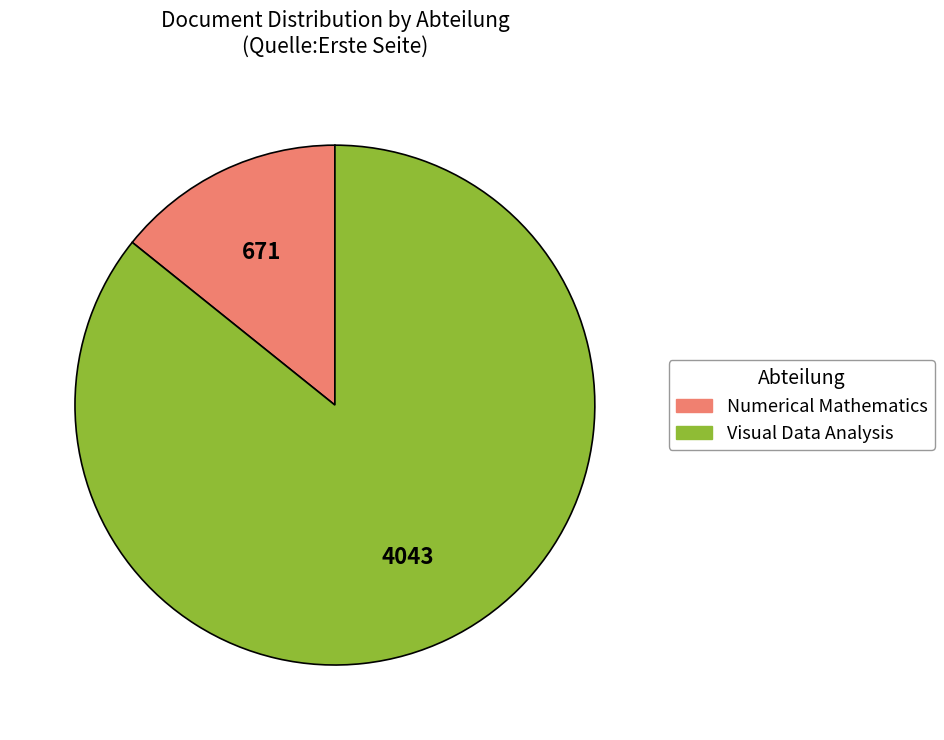

Does any single category account for the majority?

Yes